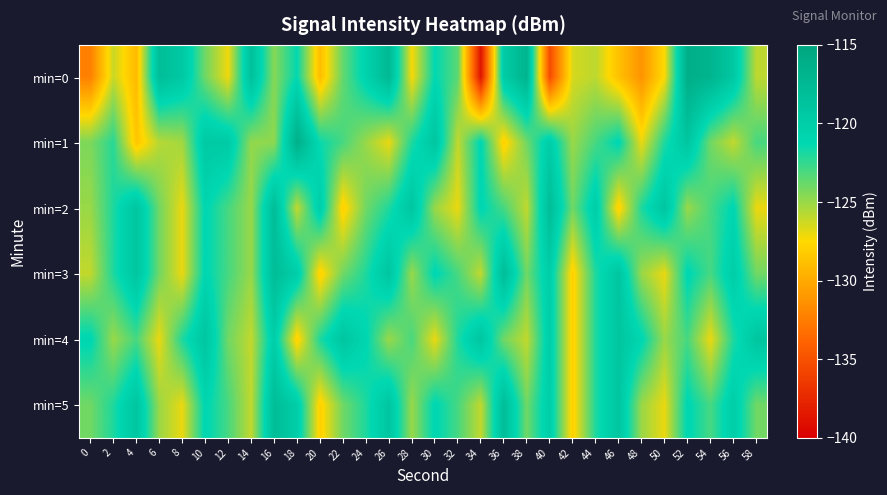

List the series in order of their peak value, lowest first.

min=4, min=2, min=3, min=5, min=1, min=0